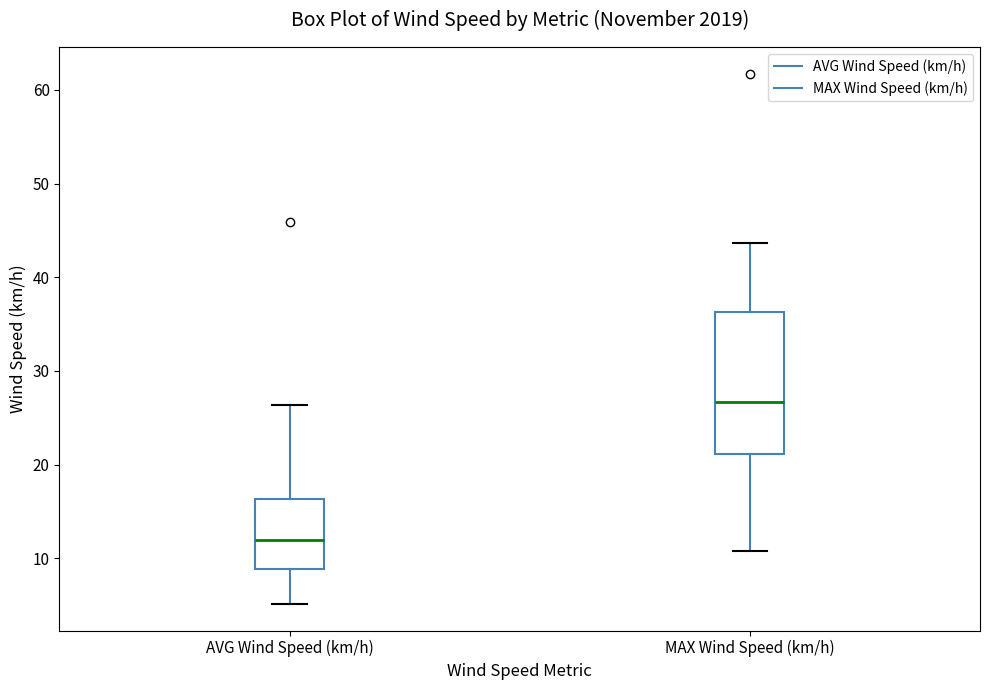

Which box's median line is the lowest?

AVG Wind Speed (km/h)